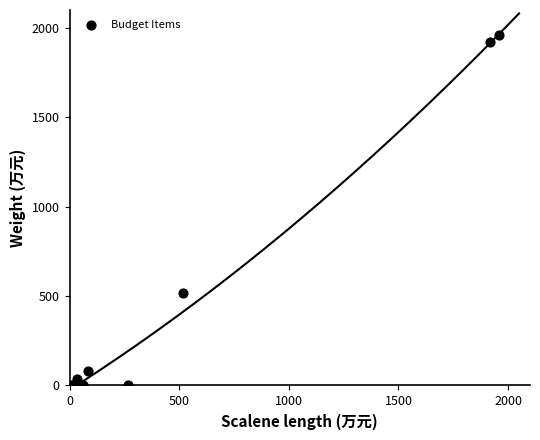

What Y value in the scatter plot is closest to 979?

516.6